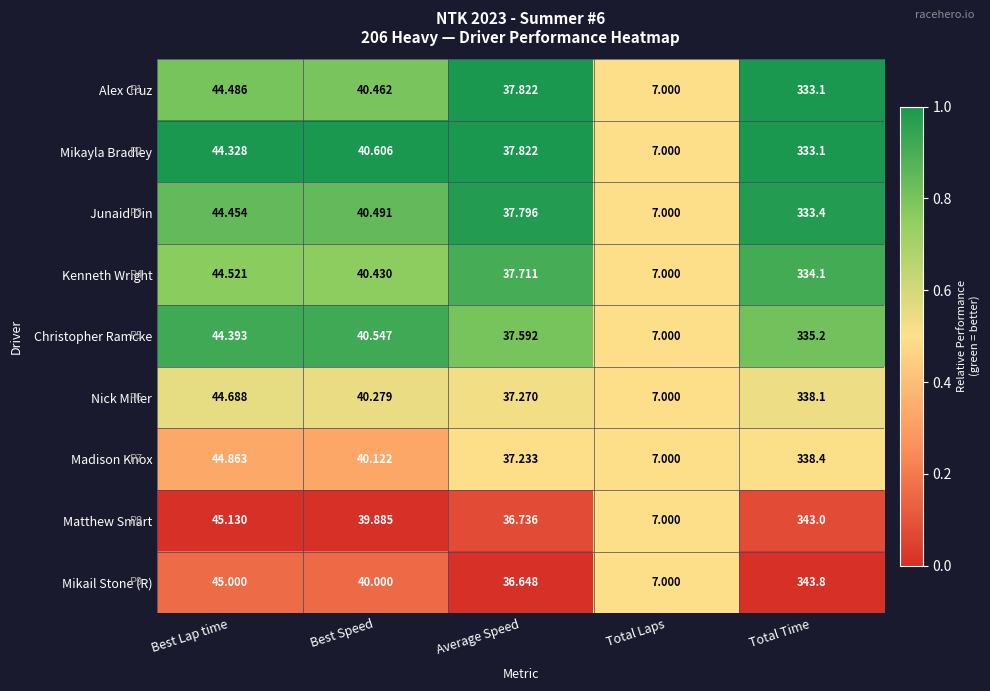

Where is Madison Knox nearest to the value 172?

Best Lap time